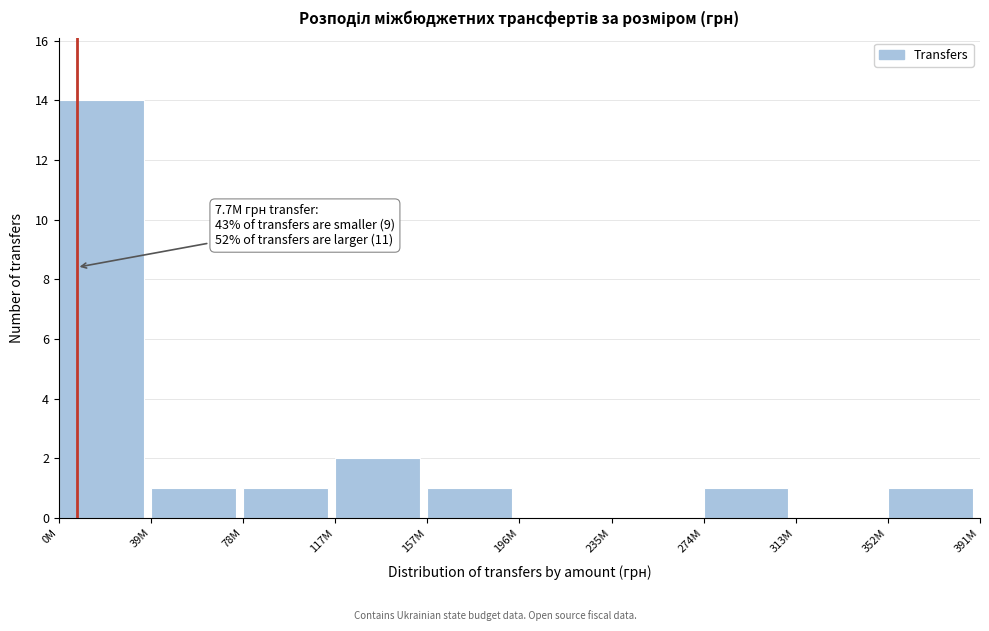

Reading right to left, list all the values displayed in this chart.

352M=1	313M=0	274M=1	235M=0	196M=0	157M=1	117M=2	78M=1	39M=1	0M=14